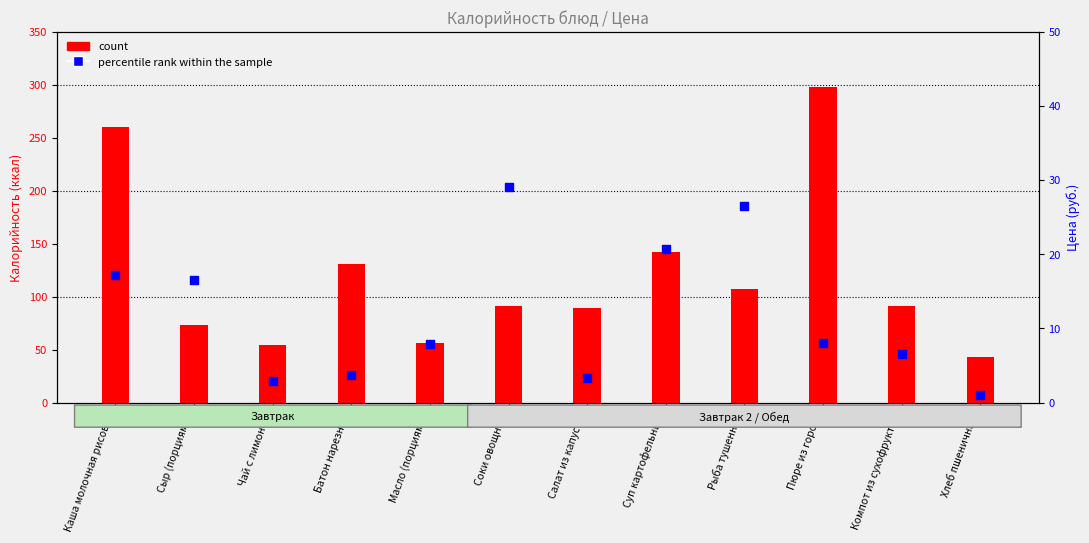

Which series has the widest spread of Y values?

count